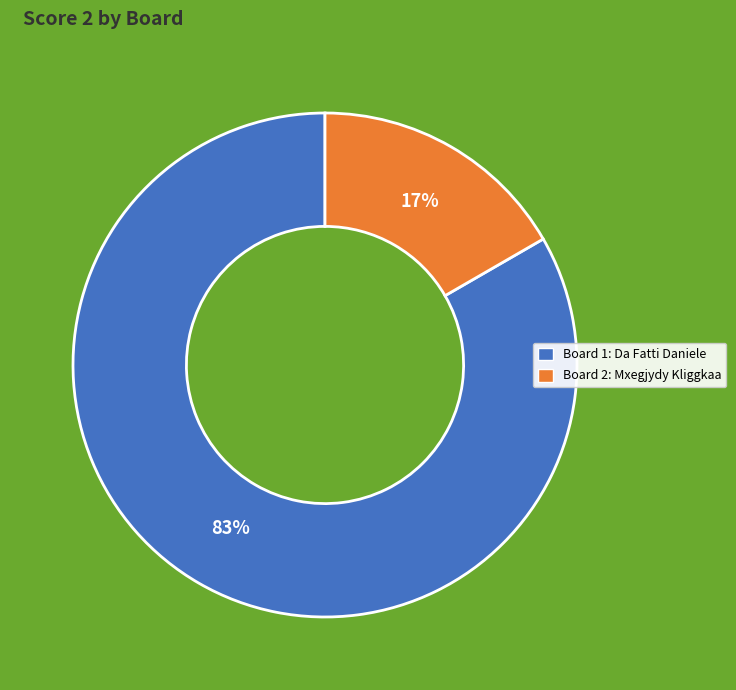

Is there a majority slice in this chart?

Yes